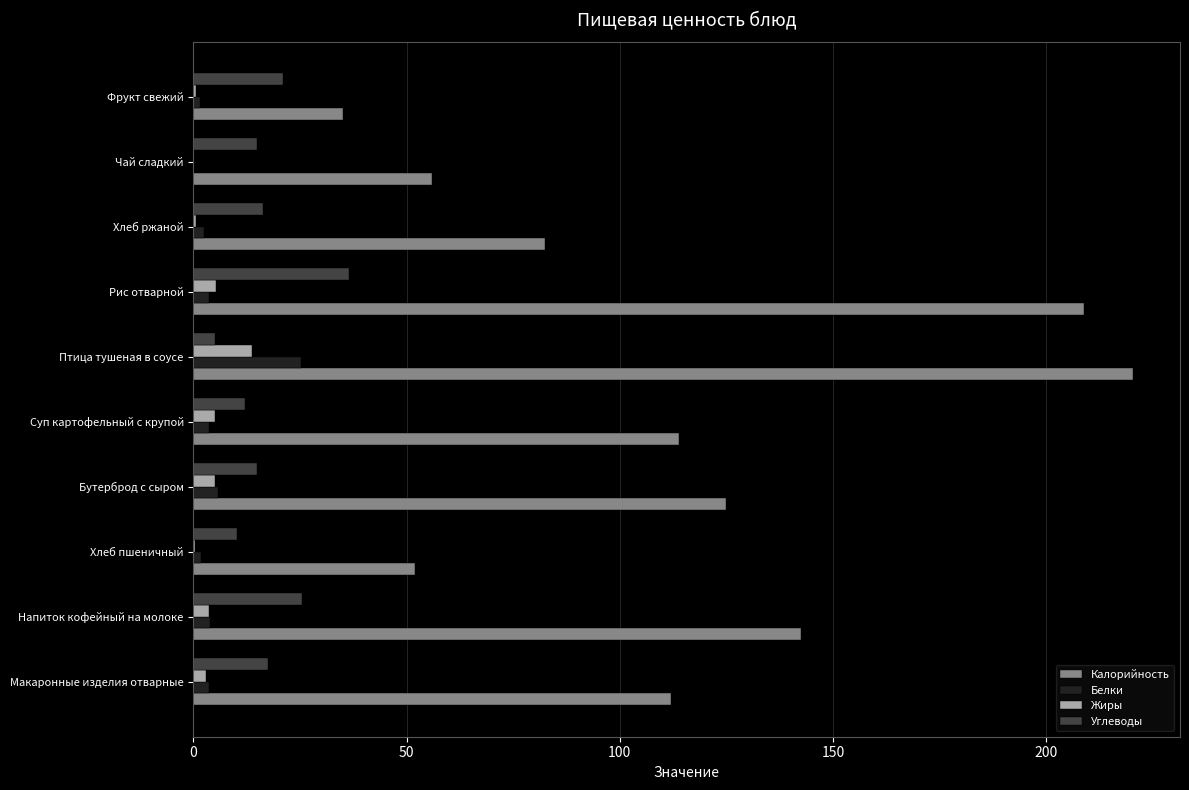

Between Макаронные изделия отварные and Хлеб пшеничный, which series saw the biggest shift?

Калорийность